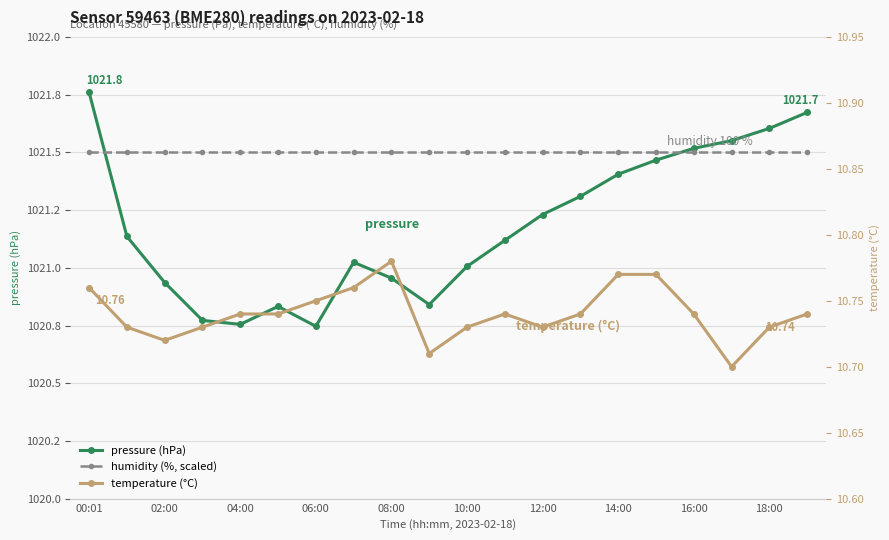

What is the value of the pressure (hPa) point at the 19th from the left?

1021.6